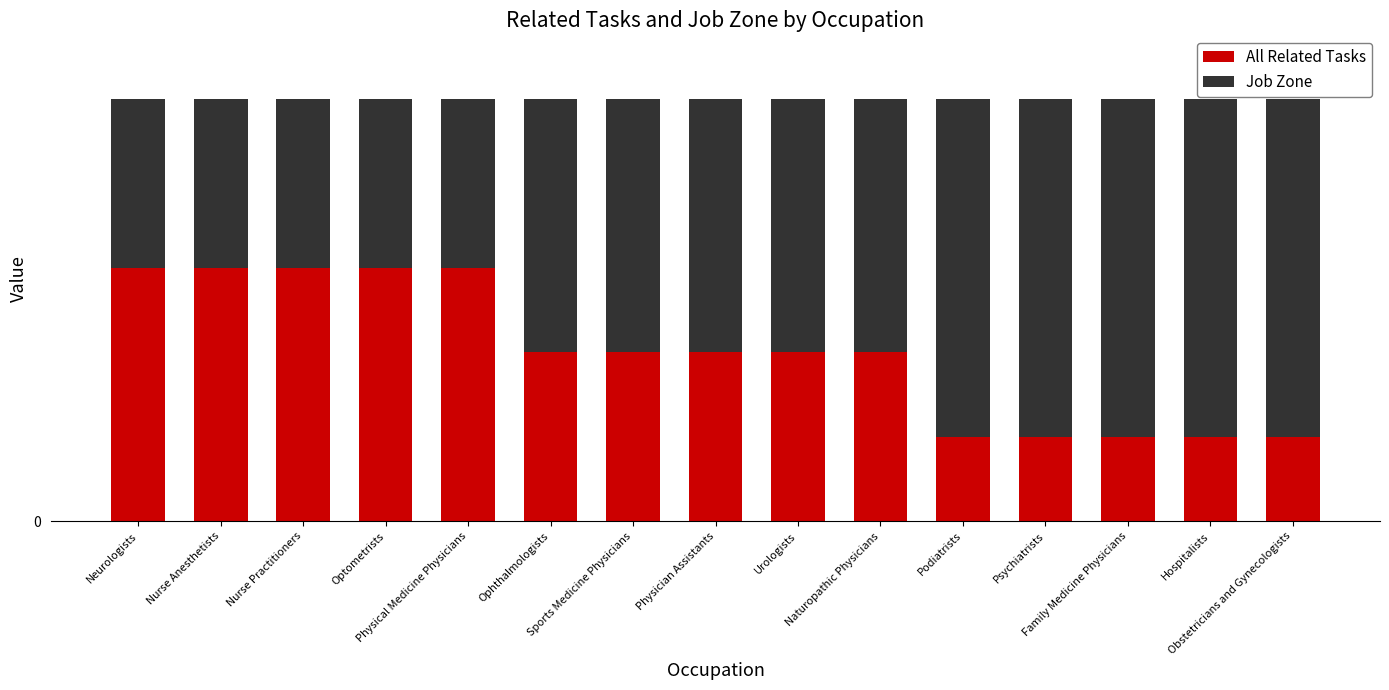

Does the chart contain any negative values?

No